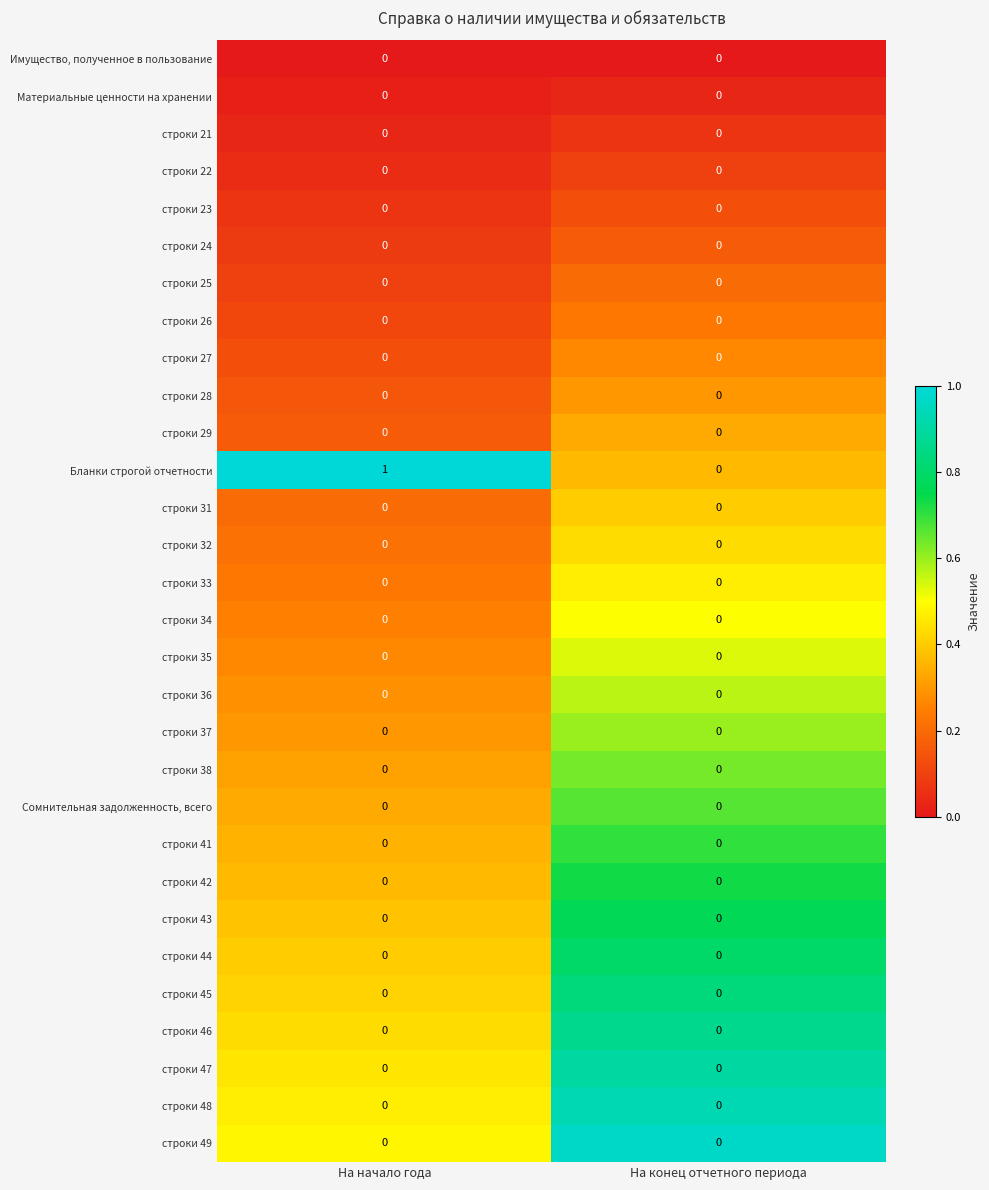

The value of строки 38 at На конец отчетного периода is 0. True or false?

True